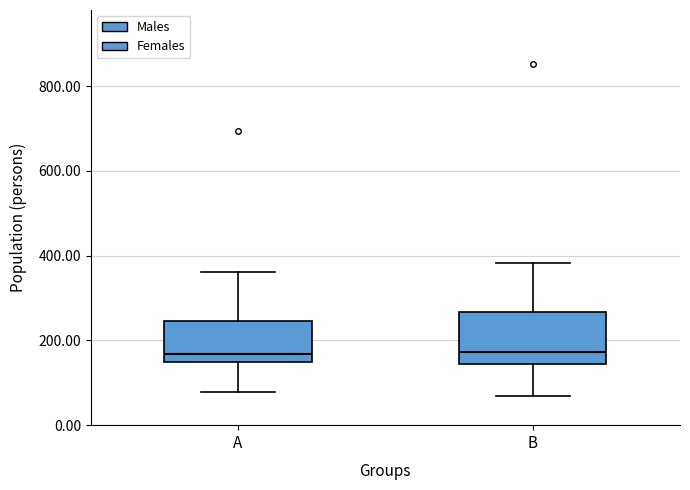

Comparing the boxes themselves (not the whiskers), which one is the tallest?

B